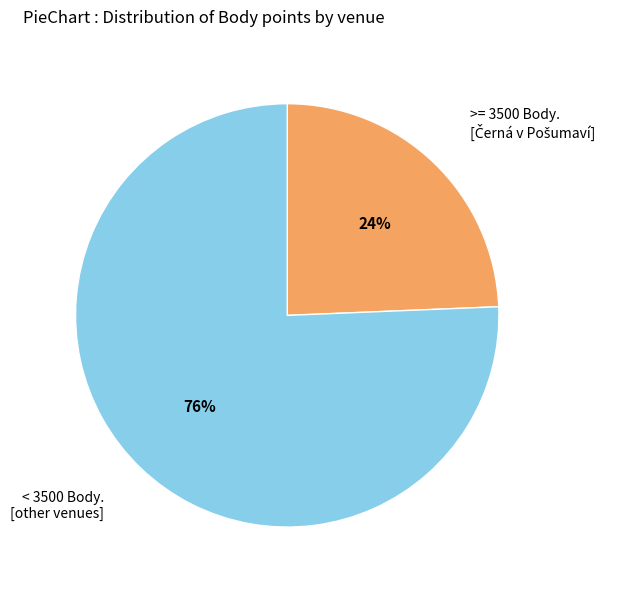

To the nearest percent, what percentage of the pie is < 3500 Body. [other venues]?

76%